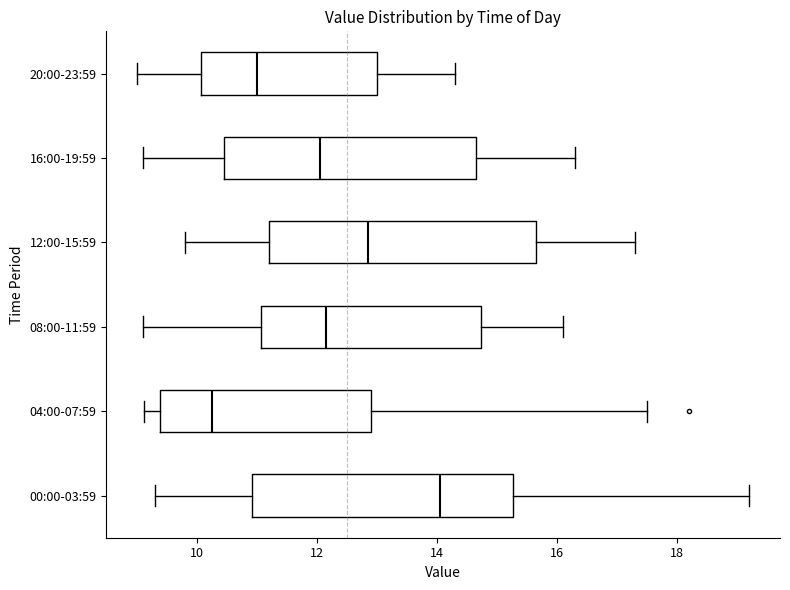

Reading bottom to top, read every box against the x-axis: the position of its median line, the range the box covers, and the ends of its whiskers. The values are not printed on the chart, so give them approximately, as read against the axis.

00:00-03:59: median 14.0, box 11.0 to 15.2, whiskers 9.4 to 19.2
04:00-07:59: median 10.2, box 9.4 to 13.0, whiskers 9.2 to 17.6
08:00-11:59: median 12.2, box 11.0 to 14.8, whiskers 9.2 to 16.2
12:00-15:59: median 12.8, box 11.2 to 15.6, whiskers 9.8 to 17.4
16:00-19:59: median 12.0, box 10.4 to 14.6, whiskers 9.2 to 16.4
20:00-23:59: median 11.0, box 10.0 to 13.0, whiskers 9.0 to 14.4